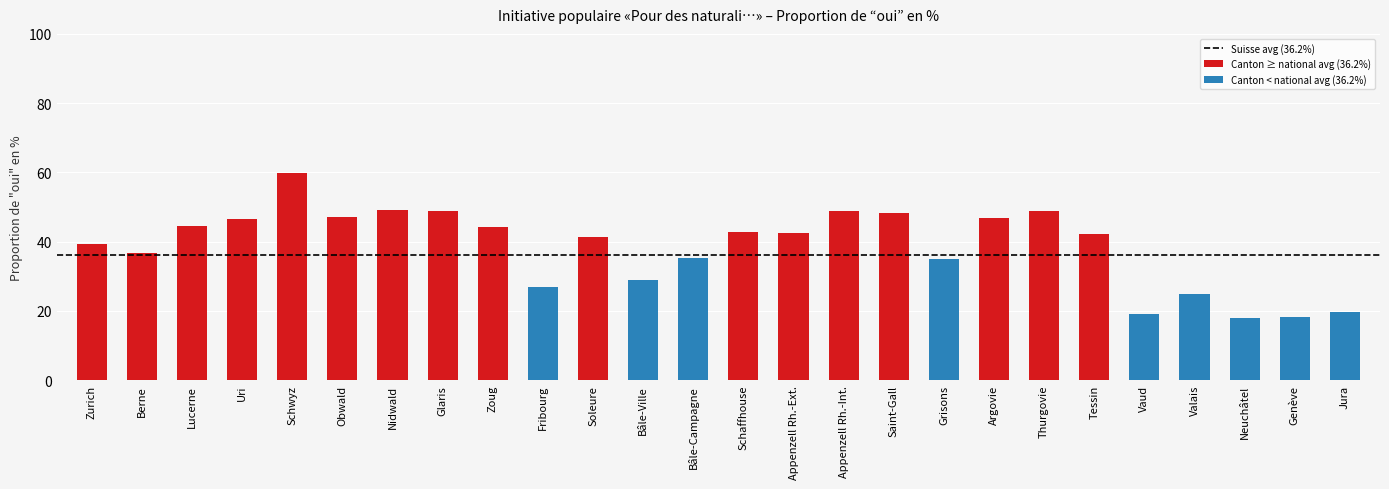

Reading left to right, list all the values displayed in this chart.

Zurich=39.3	Berne=36.7	Lucerne=44.6	Uri=46.5	Schwyz=59.9	Obwald=47.1	Nidwald=49.1	Glaris=48.9	Zoug=44.3	Fribourg=27.0	Soleure=41.4	Bâle-Ville=28.9	Bâle-Campagne=35.2	Schaffhouse=42.8	Appenzell Rh.-Ext.=42.6	Appenzell Rh.-Int.=48.8	Saint-Gall=48.3	Grisons=34.9	Argovie=46.8	Thurgovie=48.9	Tessin=42.2	Vaud=19.0	Valais=25.0	Neuchâtel=18.0	Genève=18.2	Jura=19.8